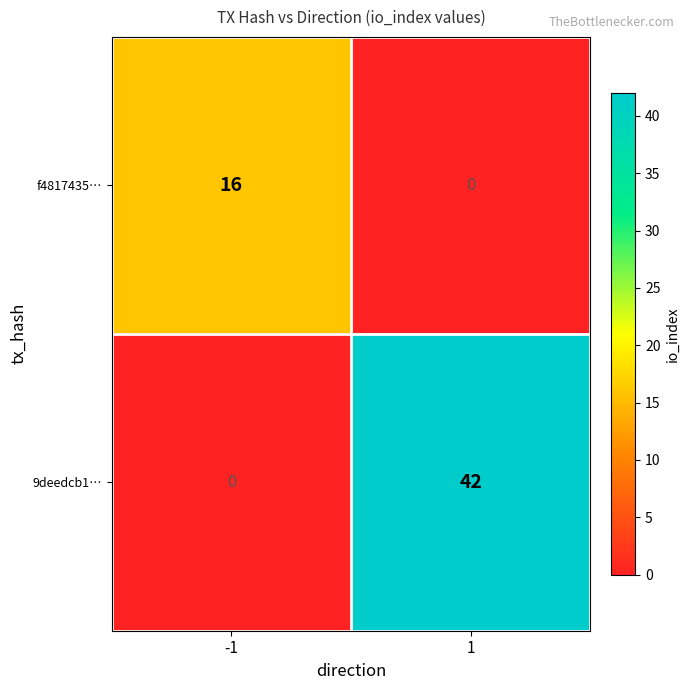

What is the average value of the f4817435… series?

8